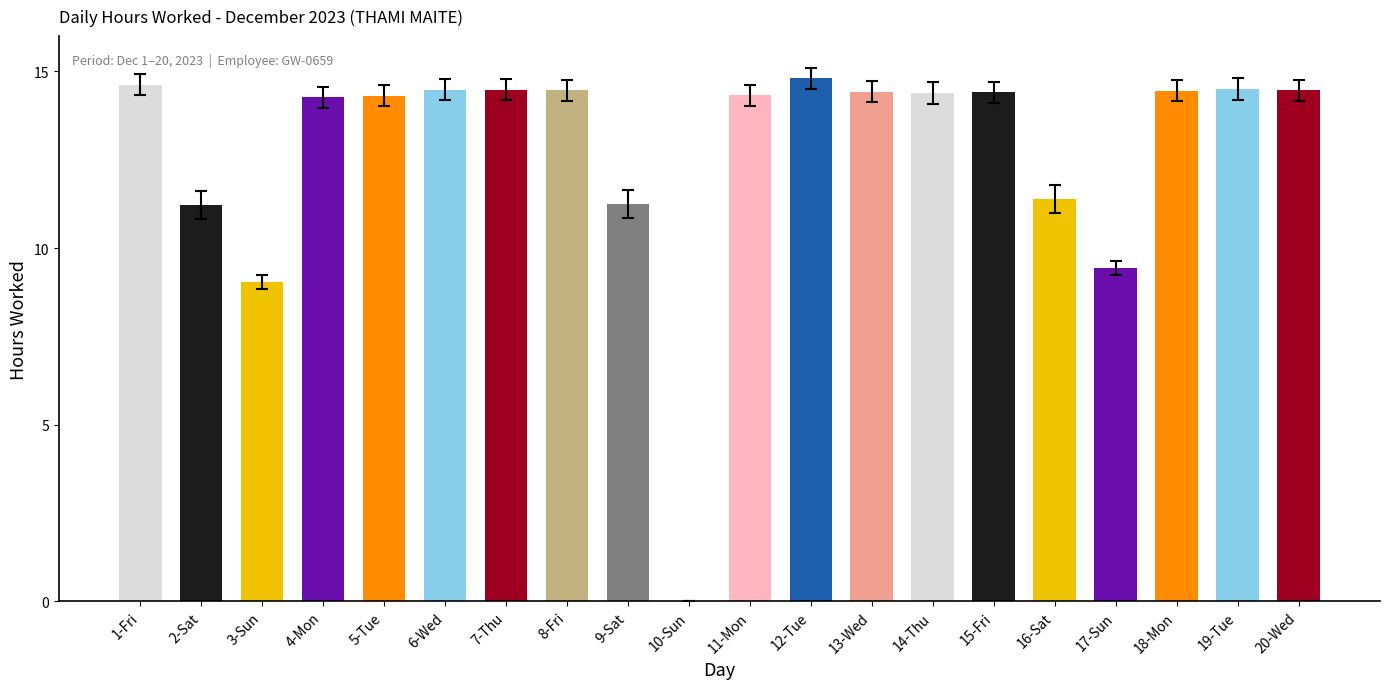

How many positive values are there?

19